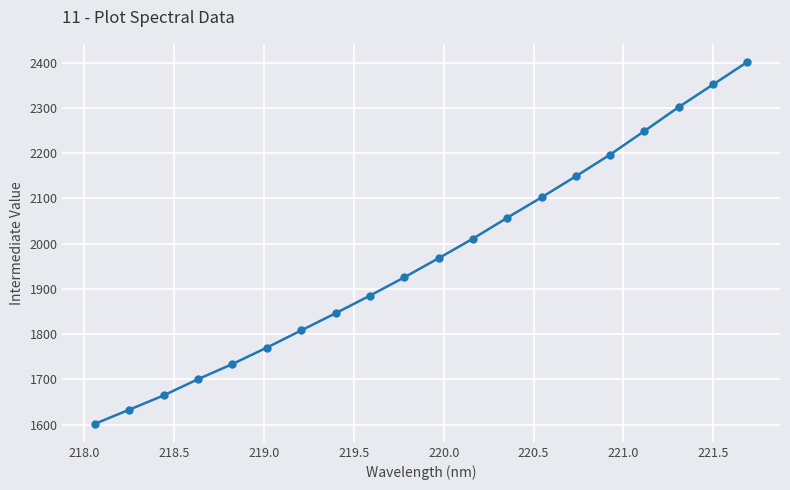

What is the greatest value displayed?

2401.7